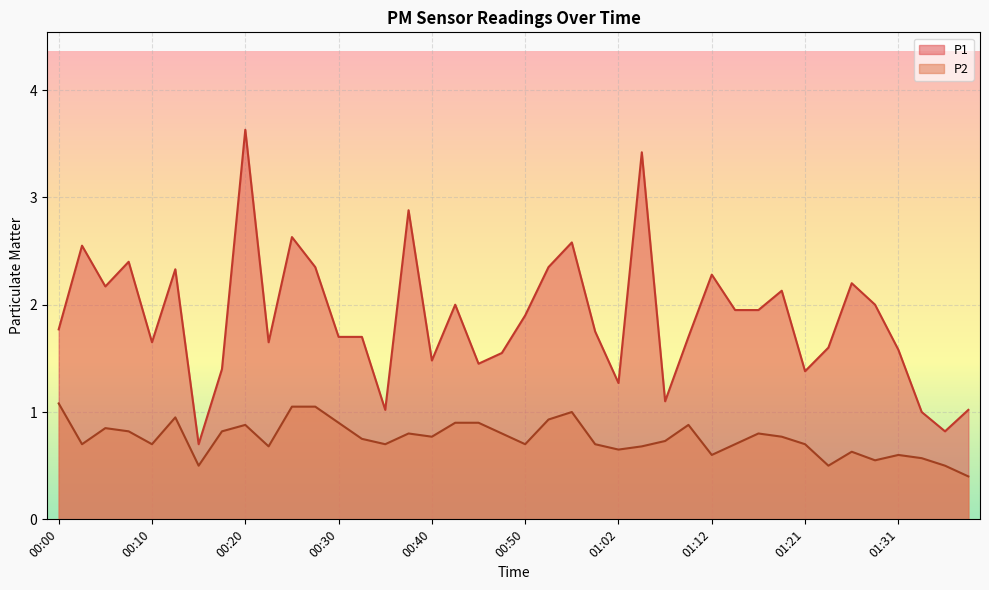

Does the chart display data point markers on the line(s)?

No